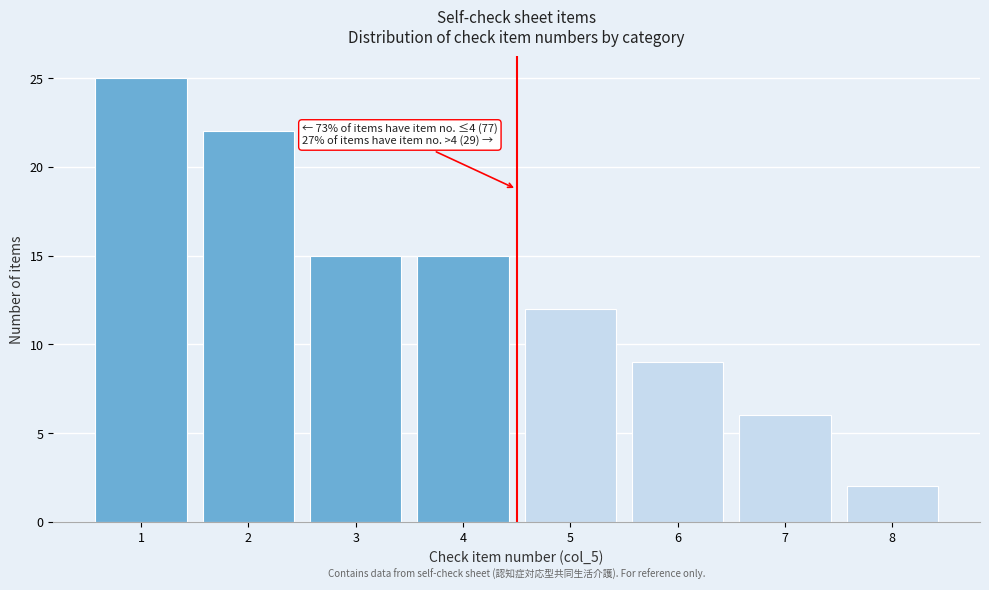

Which range on the x-axis has the tallest bar?

0.5 to 1.5